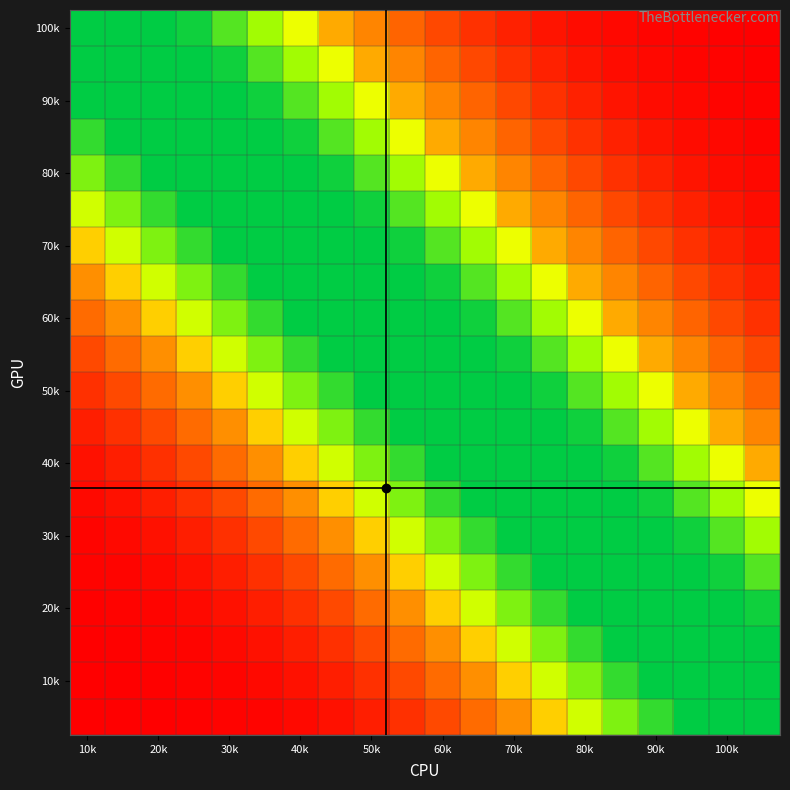

At which category is the sum across all series the highest?

60k